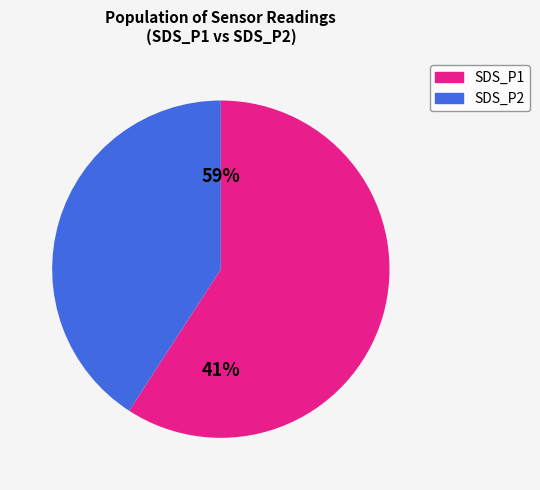

What percentage do SDS_P2 and SDS_P1 together represent?

100.0%